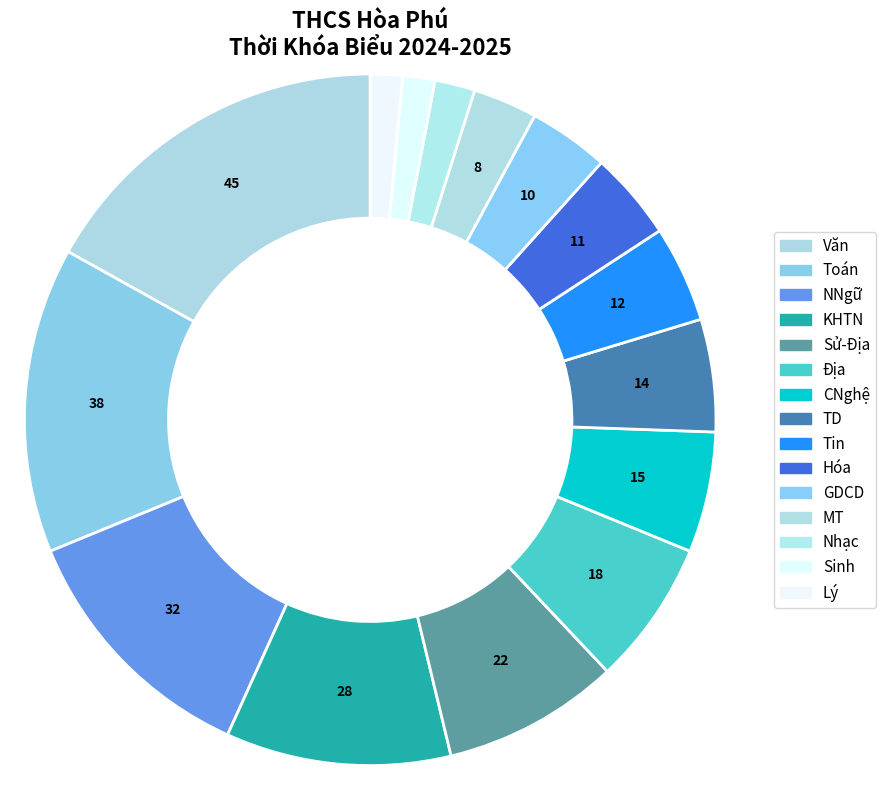

How much of the chart is everything except MT?

97.0%